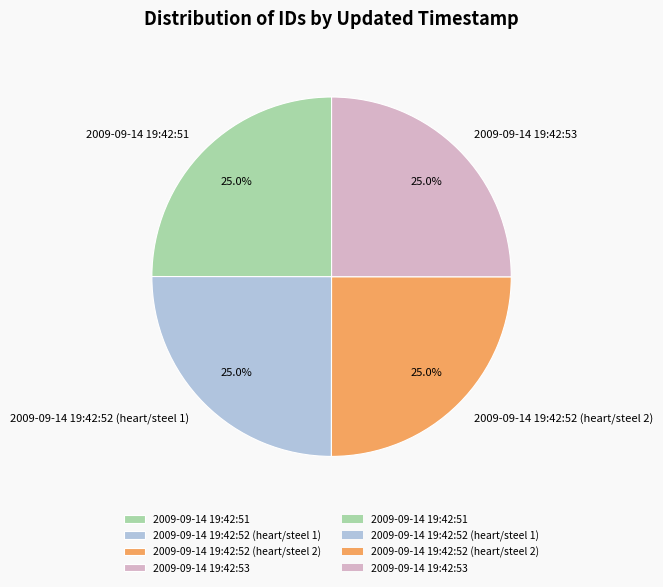

How much of the chart is everything except 2009-09-14 19:42:52 (heart/steel 2)?

75.0%